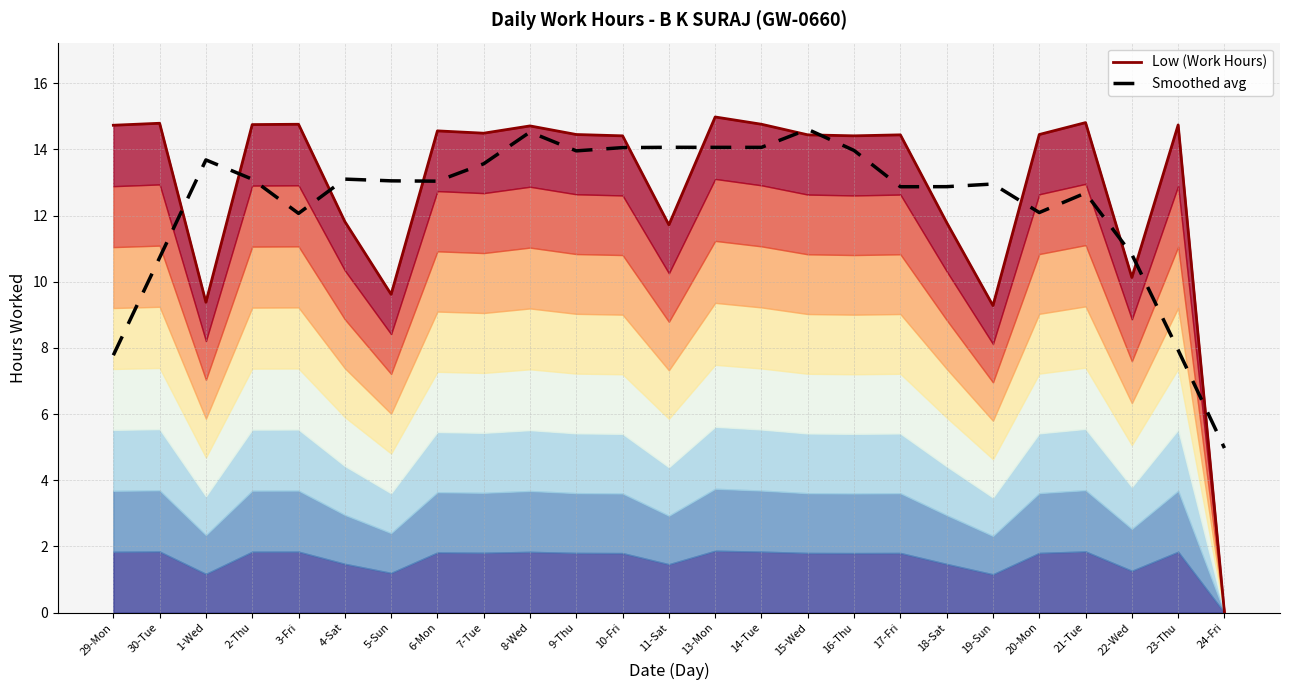

What is the total value across all series at 23-Thu?

22.7